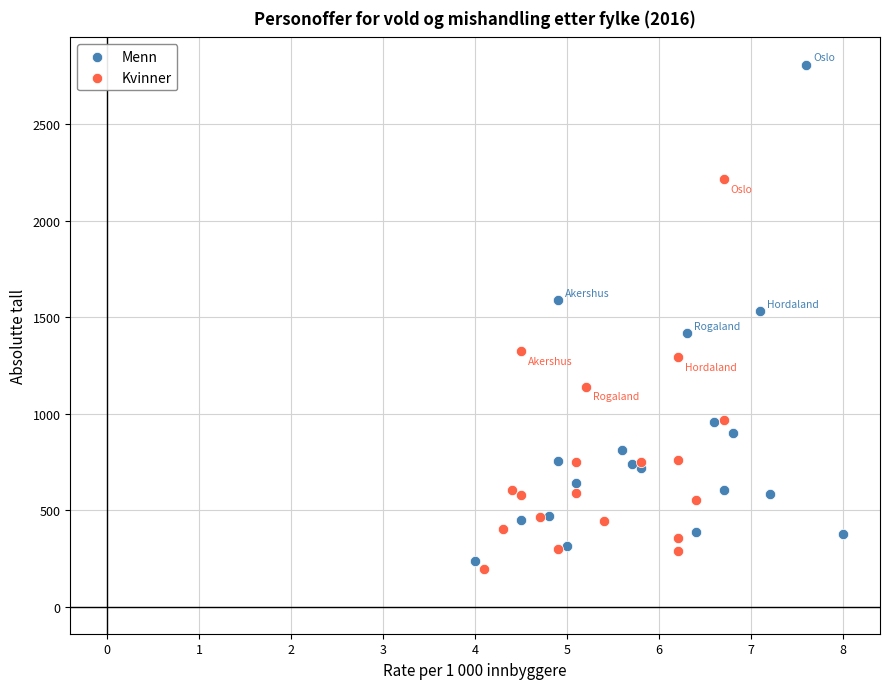

Which series has the largest Y range (max minus min)?

Menn